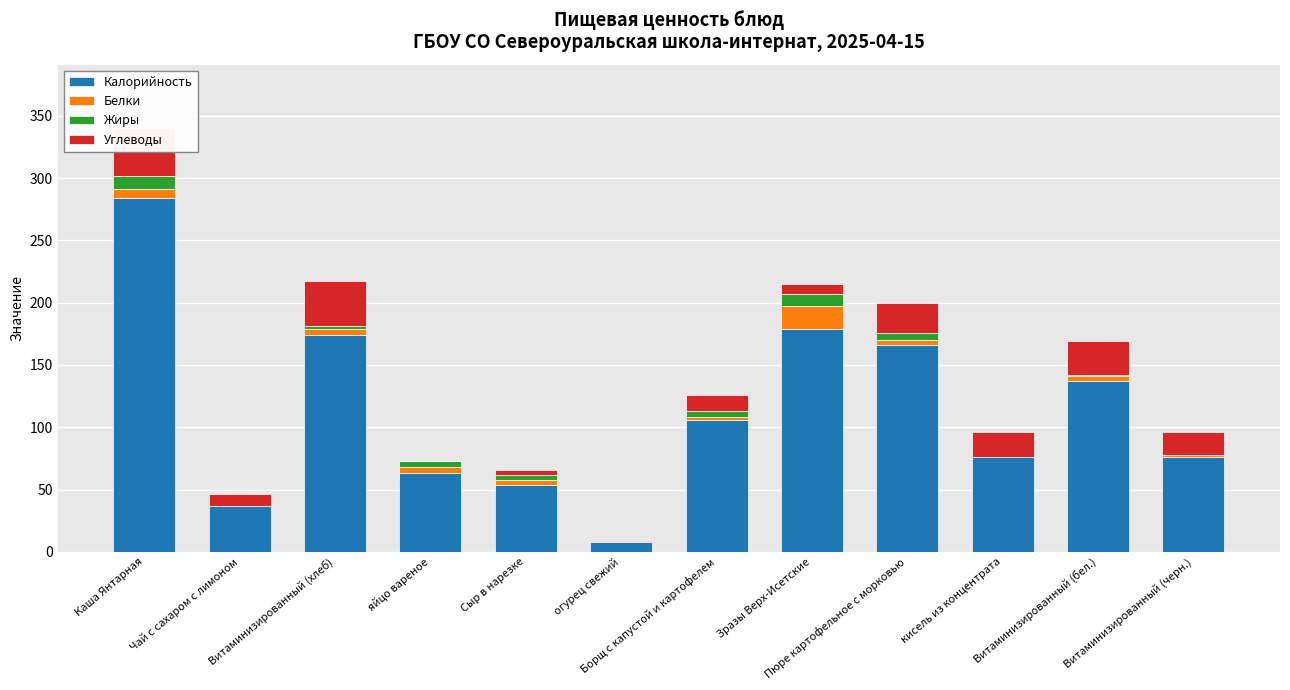

Where is Жиры nearest to the value 5?

яйцо вареное